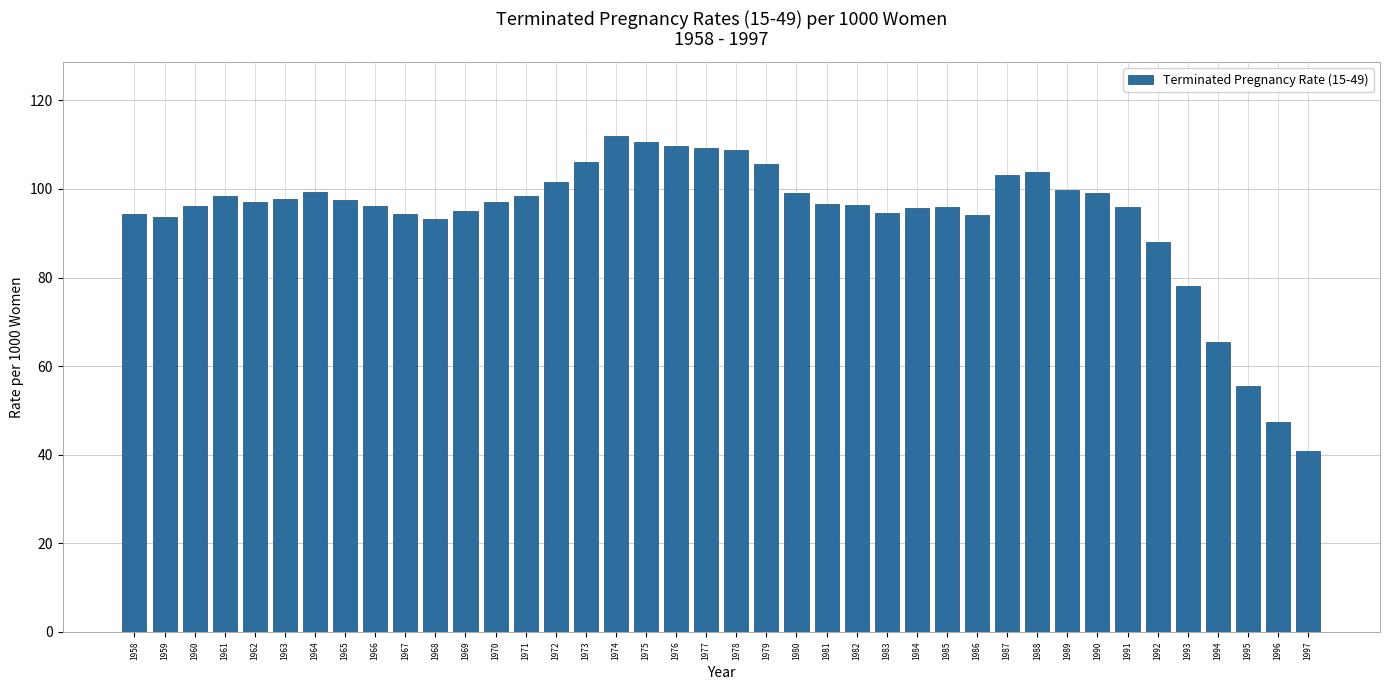

Approximately how many times larger is the value at 1959 compared to 1968?

1.0